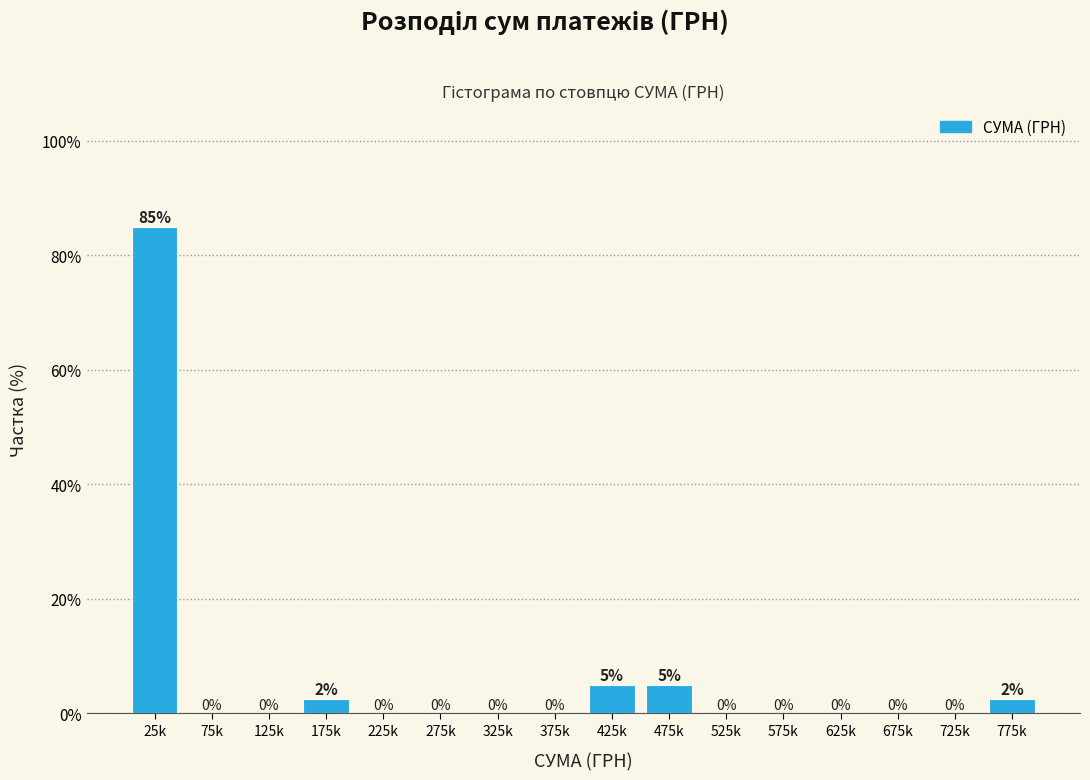

Which label corresponds to the largest value in the chart?

25k